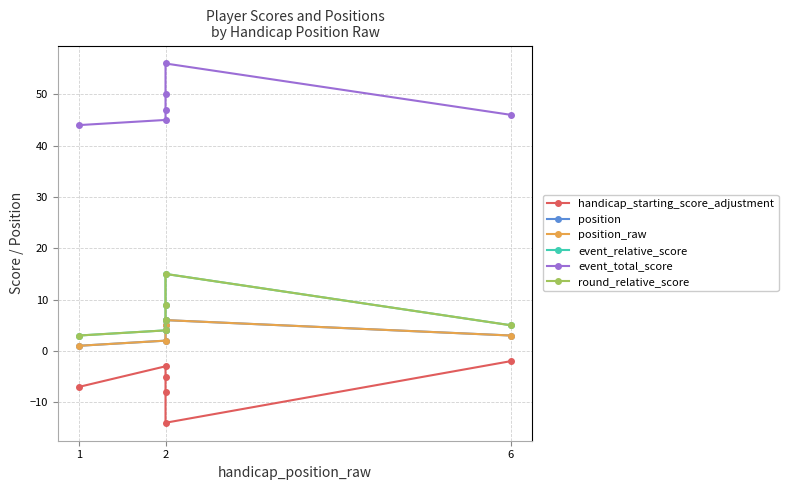

What is the value of the position_raw point at the 2nd from the left?

2